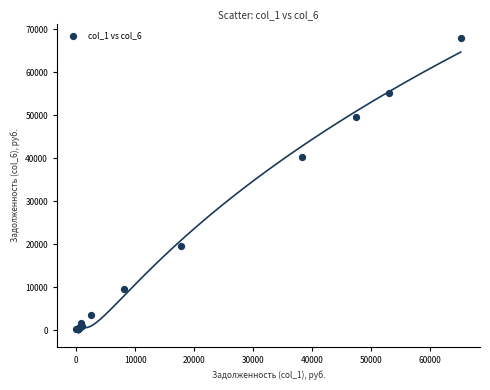

What Y value in the scatter plot is closest to 34050?

40320.1